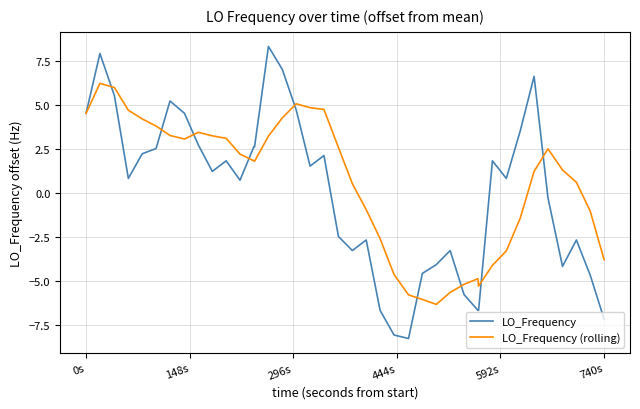

Rank the series by their maximum value, from lowest to highest.

LO_Frequency (rolling), LO_Frequency